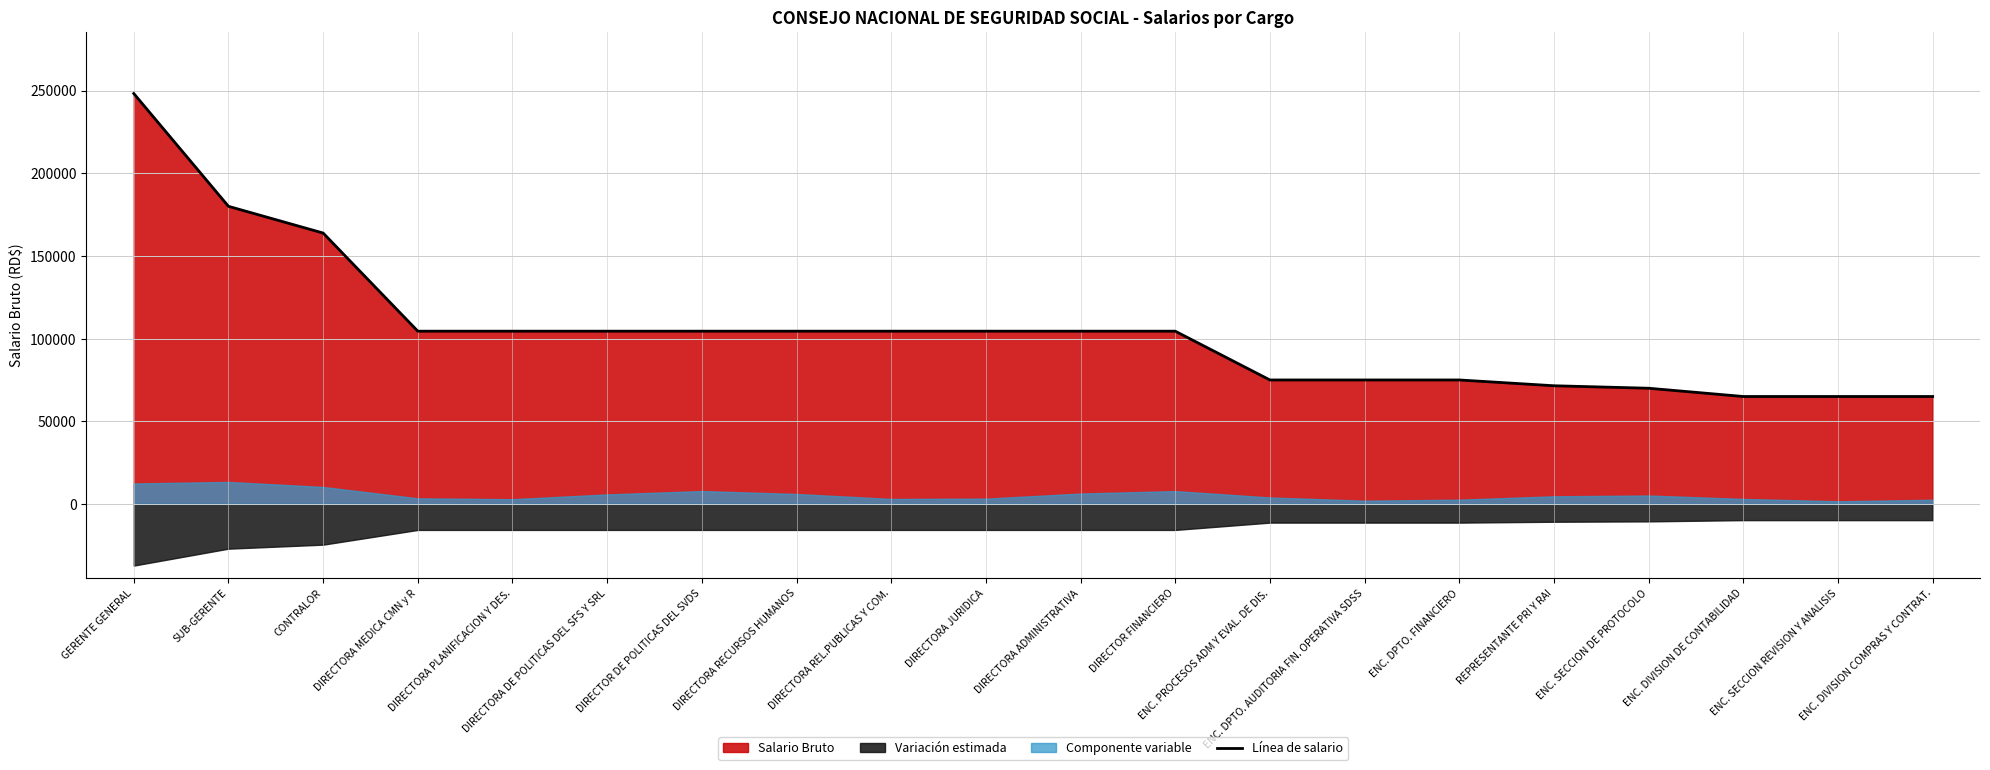

What is the label of the 20th point from the right?

GERENTE GENERAL